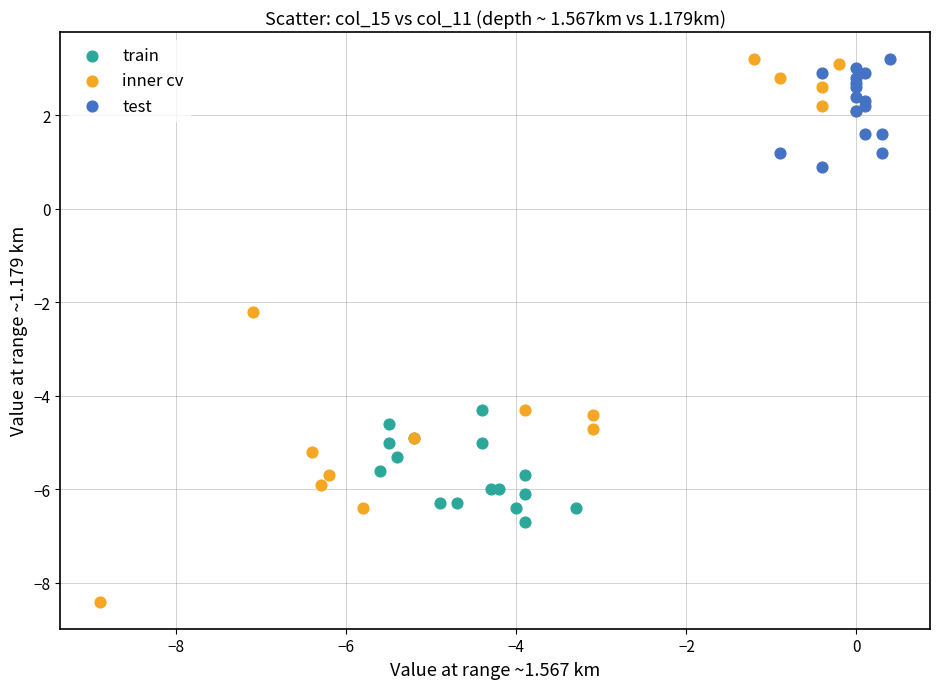

Which series has the widest spread of Y values?

inner cv